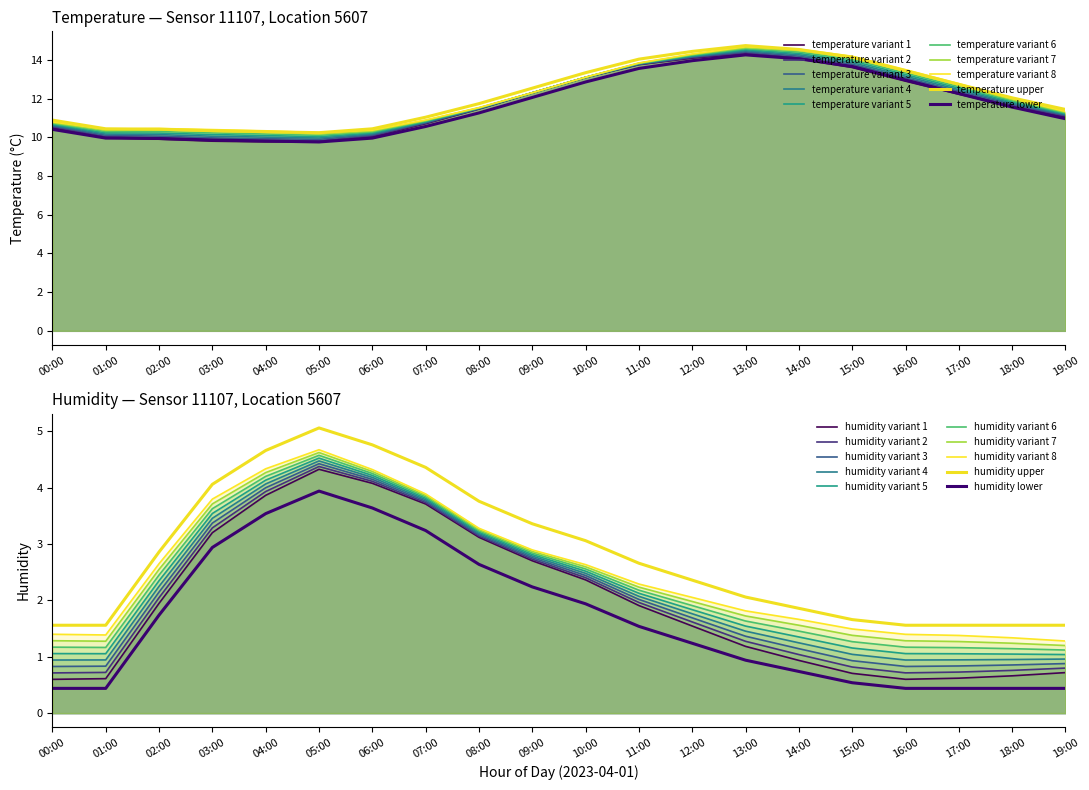

What position from the left is 03:00?

4